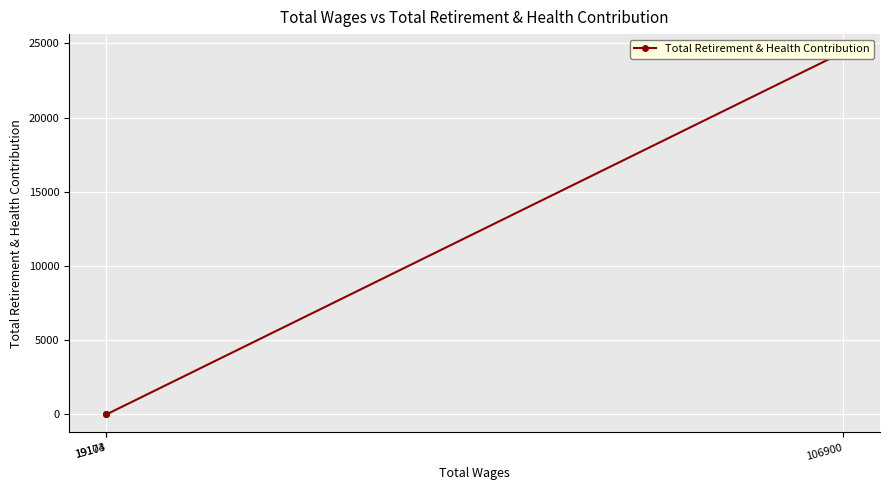

Rank the categories by value from lowest to highest.

19174, 19103, 106900